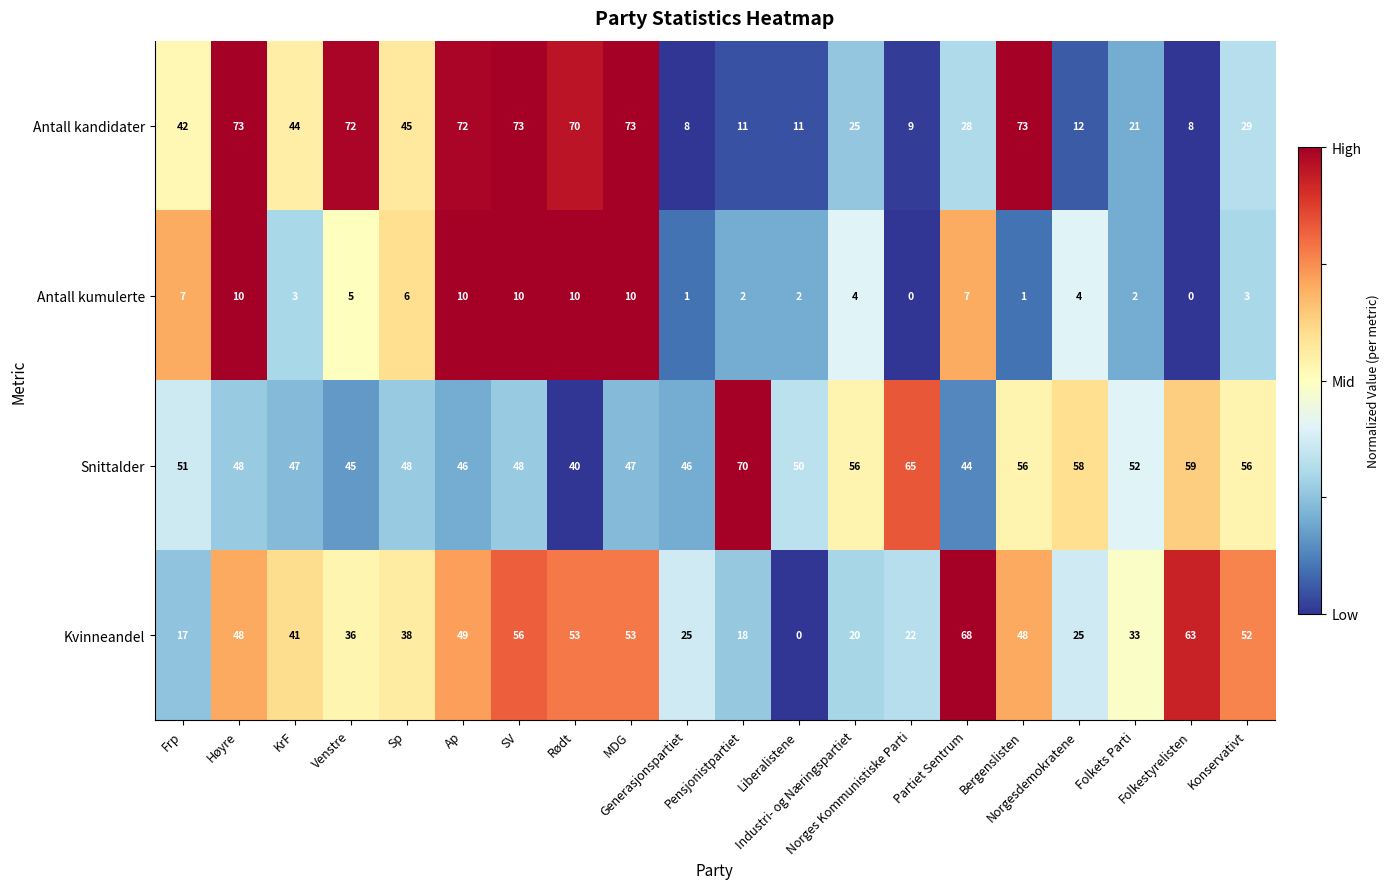

Count the number of categories in the chart.

20